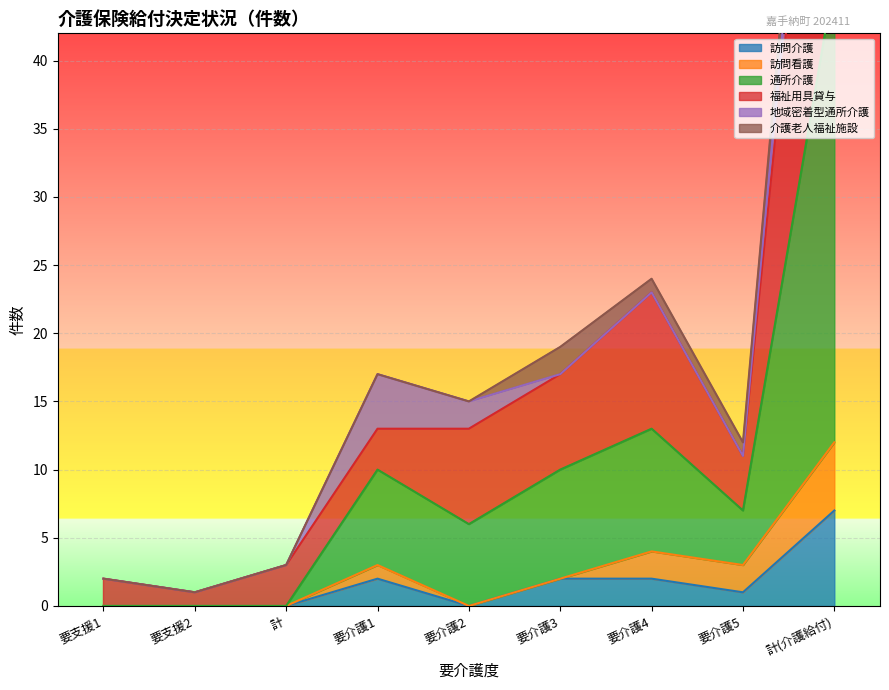

Is it true that 通所介護 equals 16 at 要介護5?

False